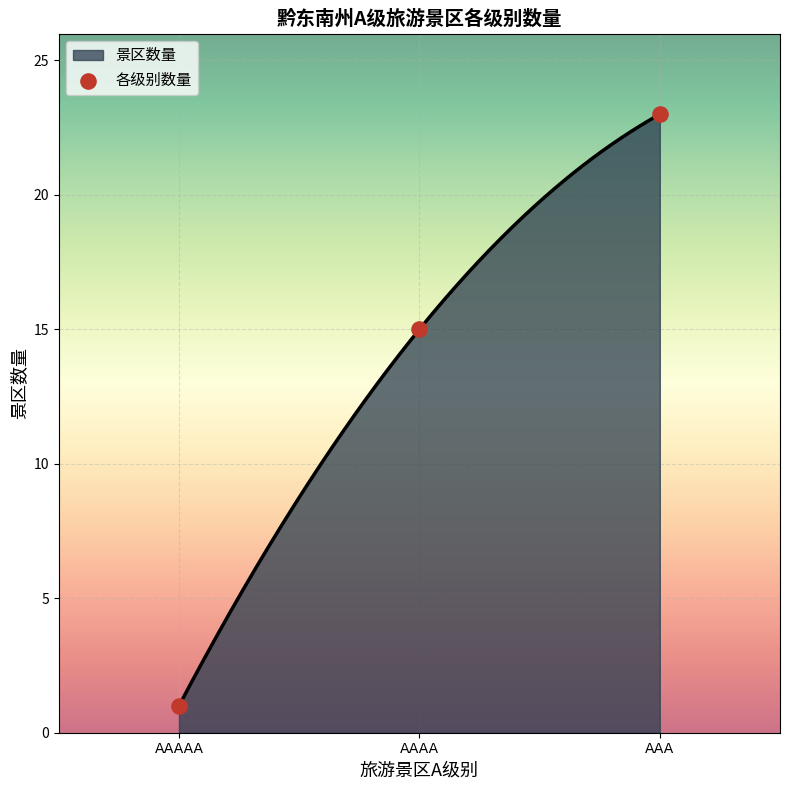

Between AAAA and AAAAA, which is larger?

AAAA